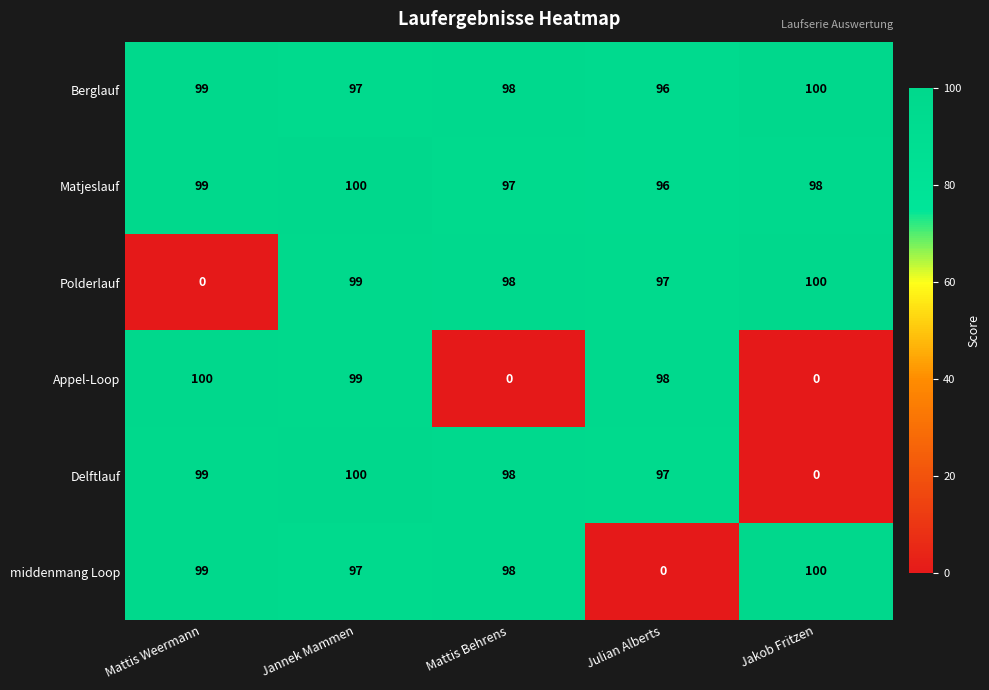

The Polderlauf series shows 67 at Mattis Weermann. True or false?

False